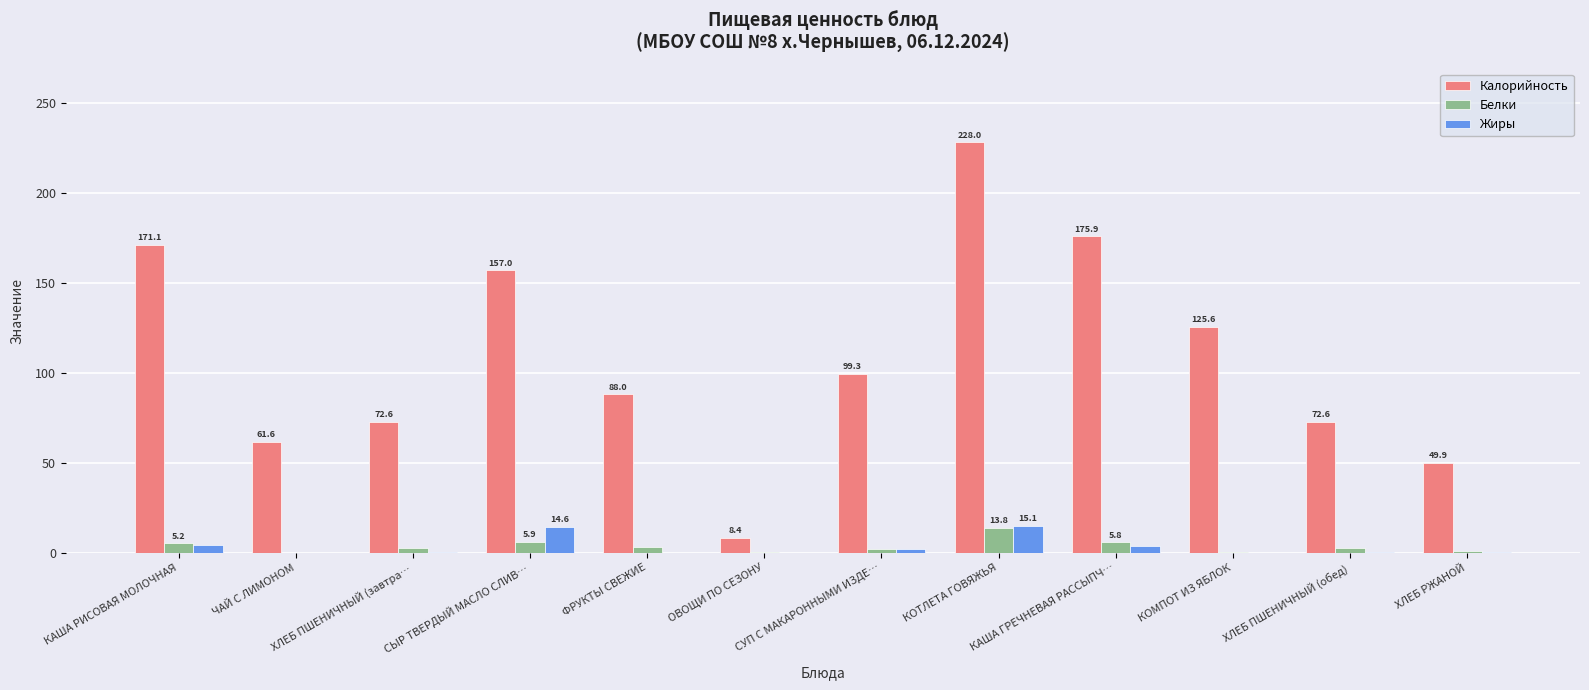

What is the greatest value displayed?

228.0